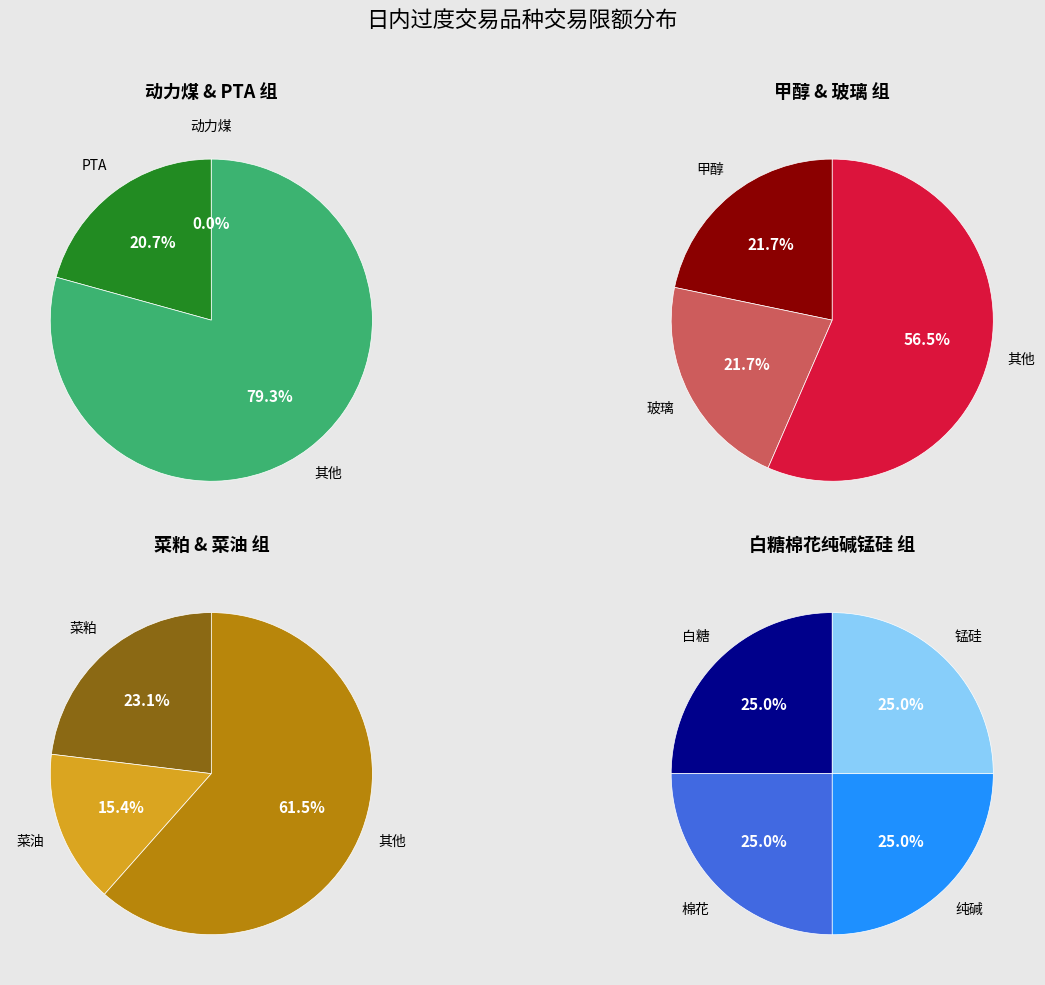

Combined, do 纯碱 and 玻璃 account for over 50%?

No